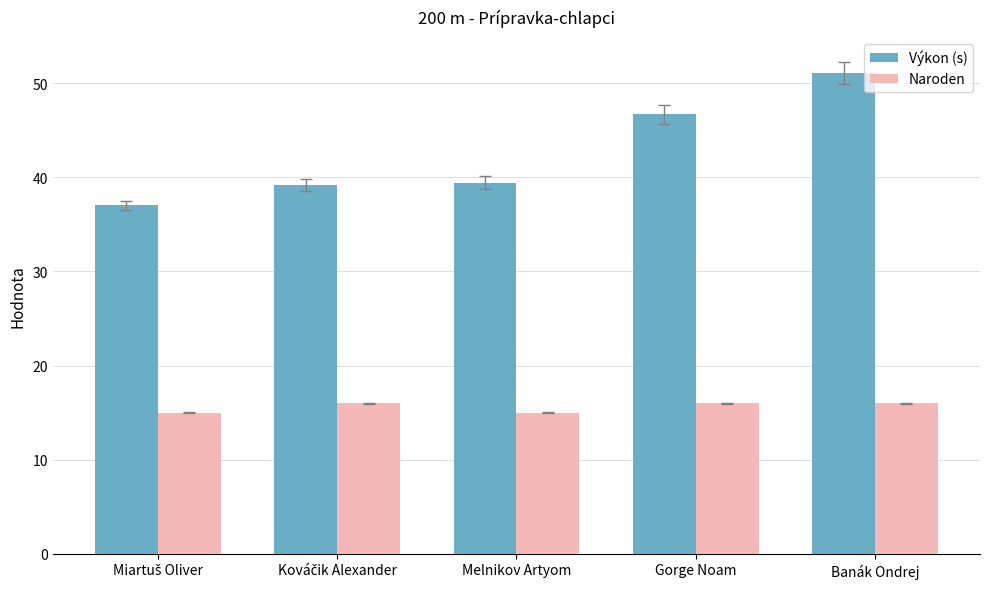

What value does the Naroden series have at Melnikov Artyom?

15.0